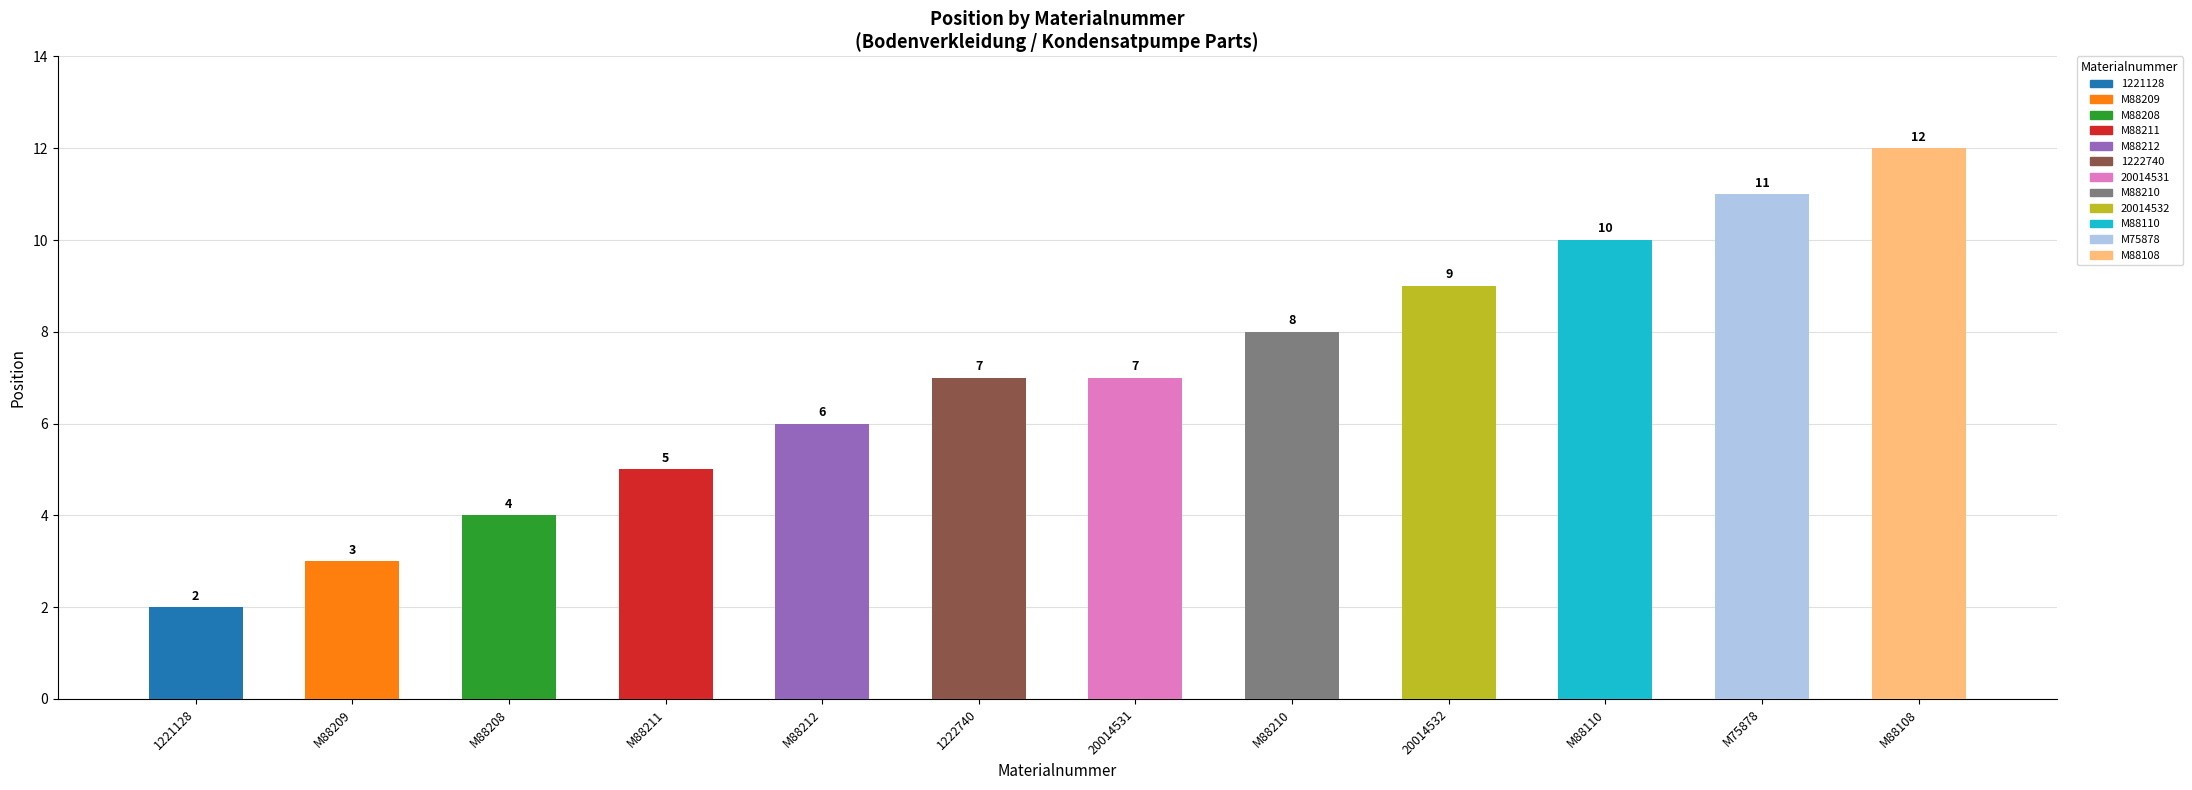

What is the difference between the values at M88110 and M88211?

5